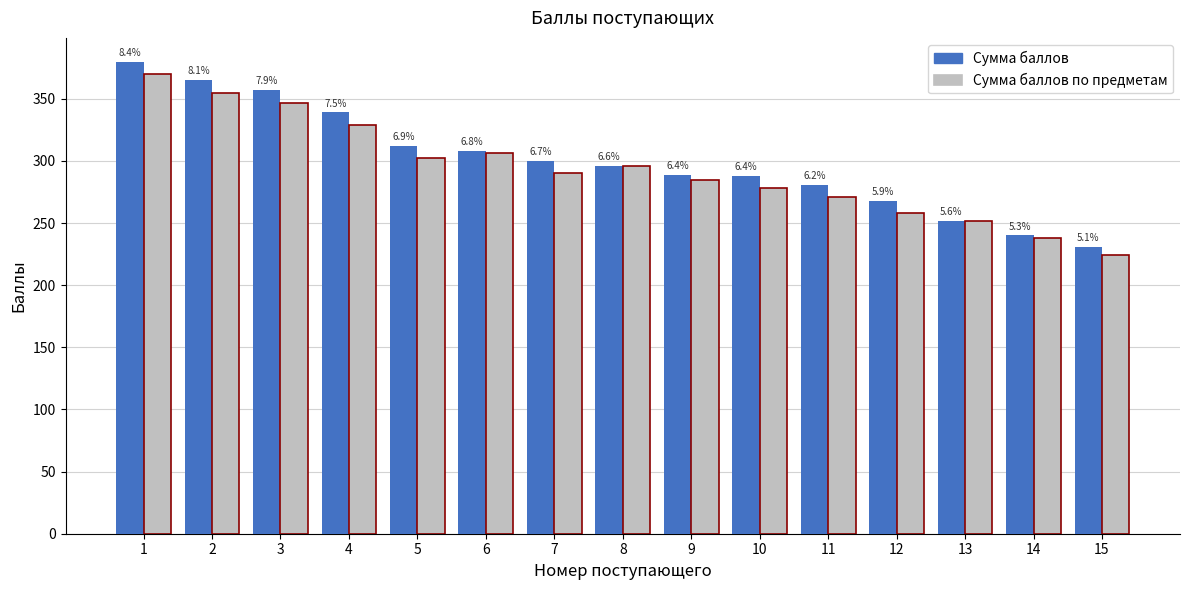

Where is Сумма баллов nearest to the value 305?

6